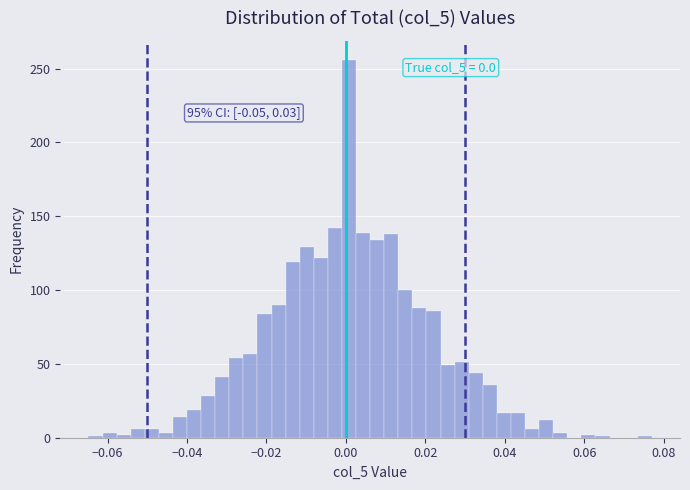

Around what value on the x-axis is the tallest bar? Give the approximate position of its centre, as read against the axis.

0.000